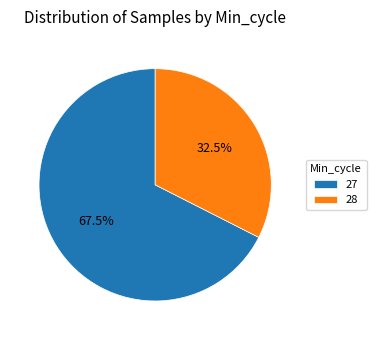

How many slices are in this pie chart?

2